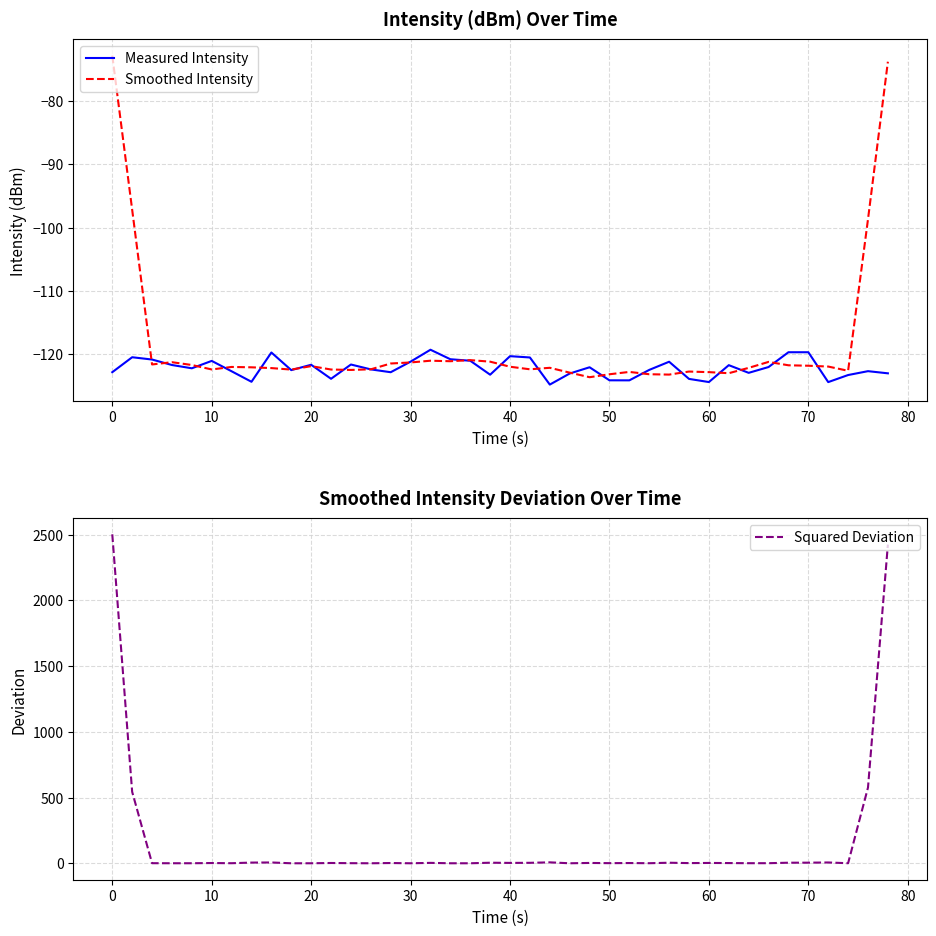

The value of Measured Intensity at 20 is -197.0. True or false?

False